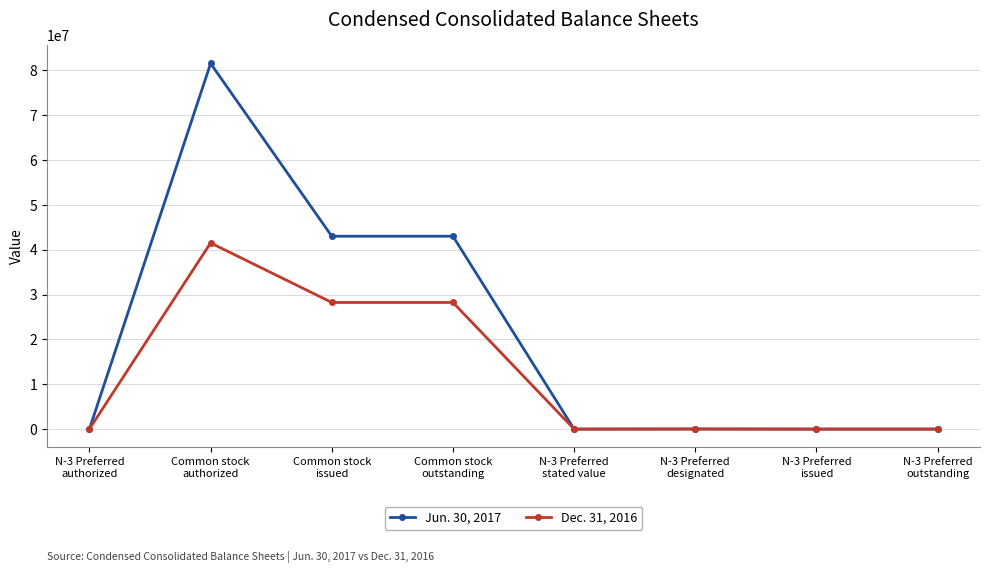

The value of Jun. 30, 2017 at N-3 Preferred
issued is 575. True or false?

True